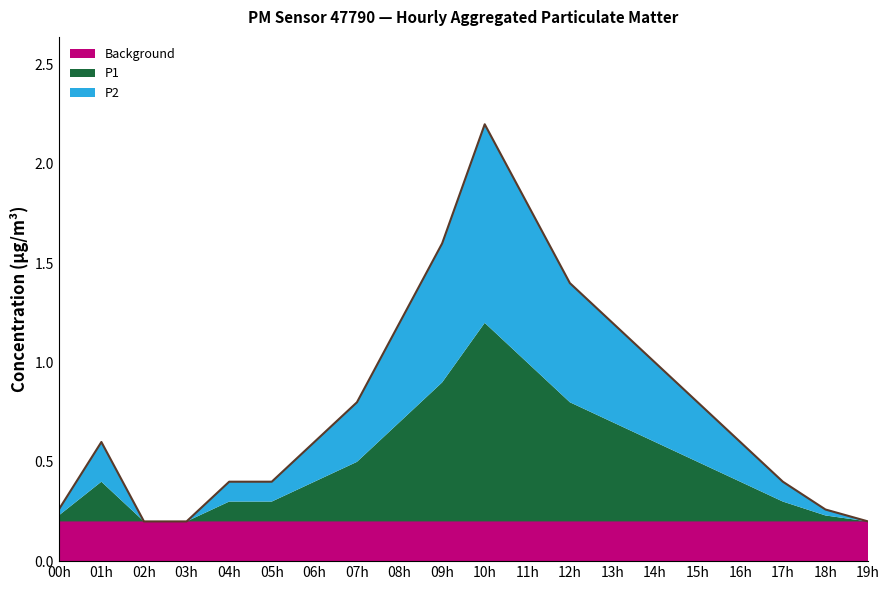

Rank the categories by Background value from lowest to highest.

00:00, 01:00, 02:00, 03:00, 04:00, 05:00, 06:00, 07:00, 08:00, 09:00, 10:00, 11:00, 12:00, 13:00, 14:00, 15:00, 16:00, 17:00, 18:00, 19:00